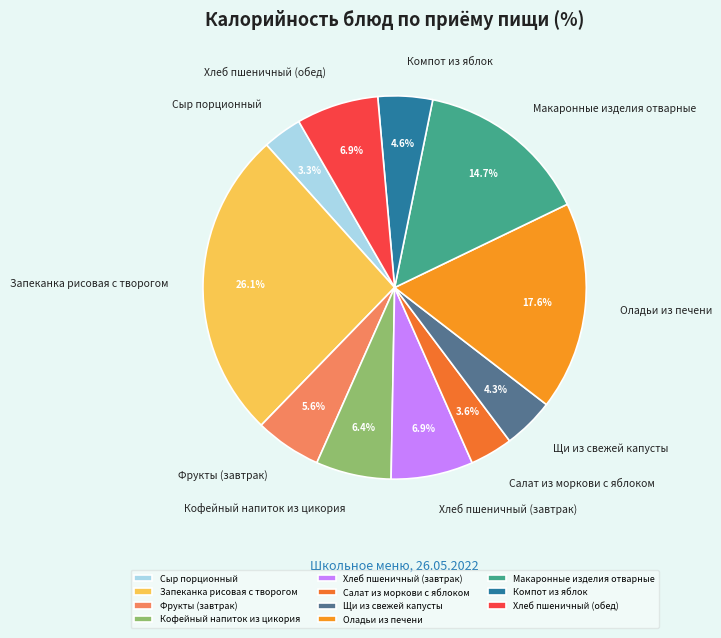

To the nearest percent, what percentage of the pie is Фрукты (завтрак)?

6%